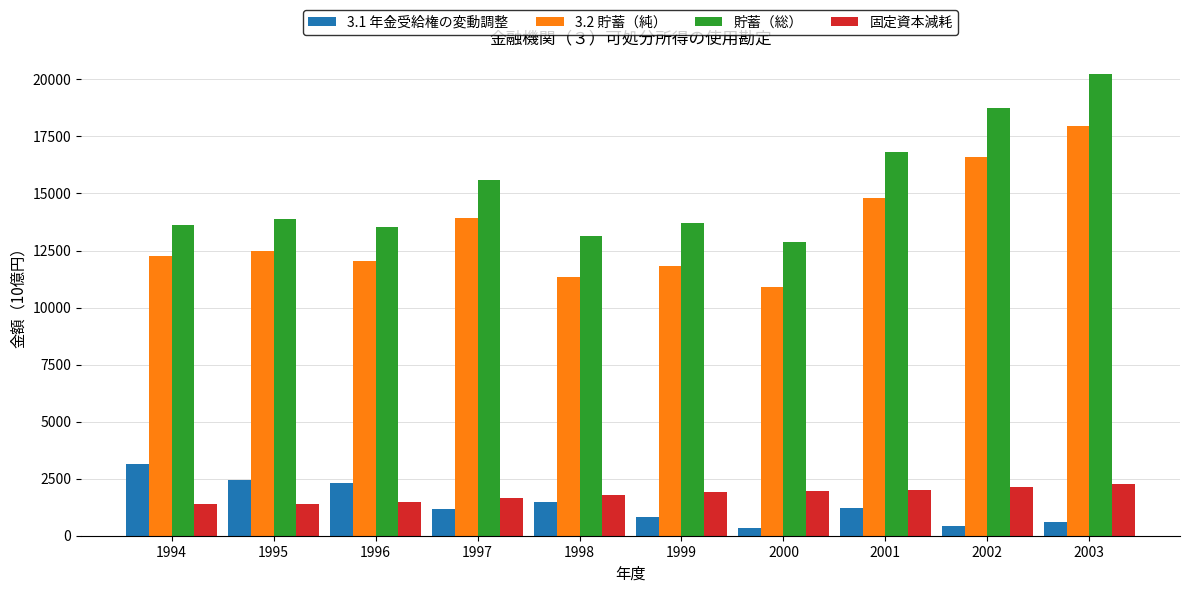

Does the chart contain stacked bars?

No